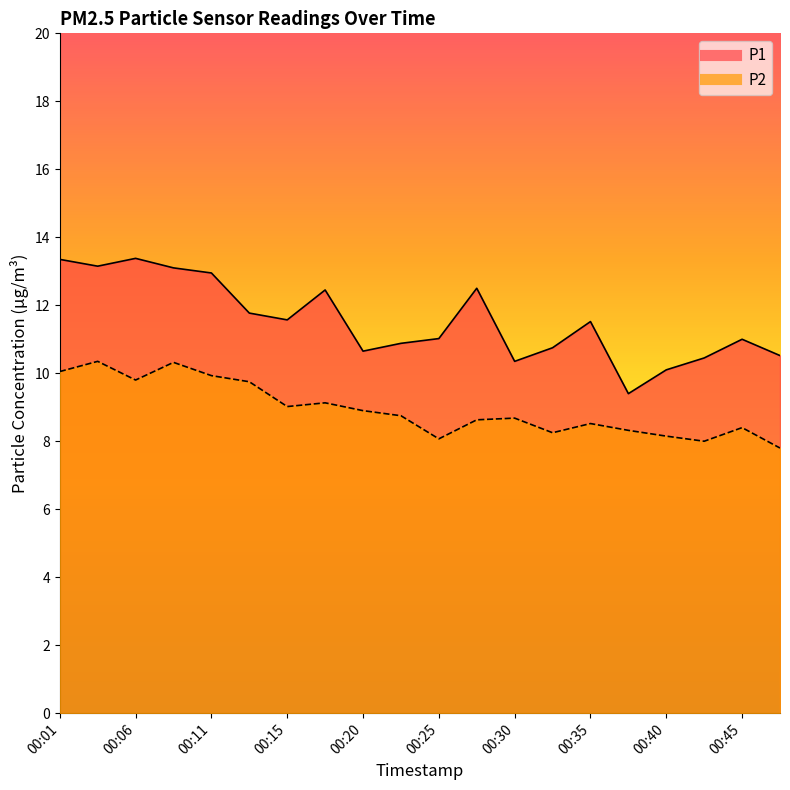

Read the P1 value at 00:15.

11.6